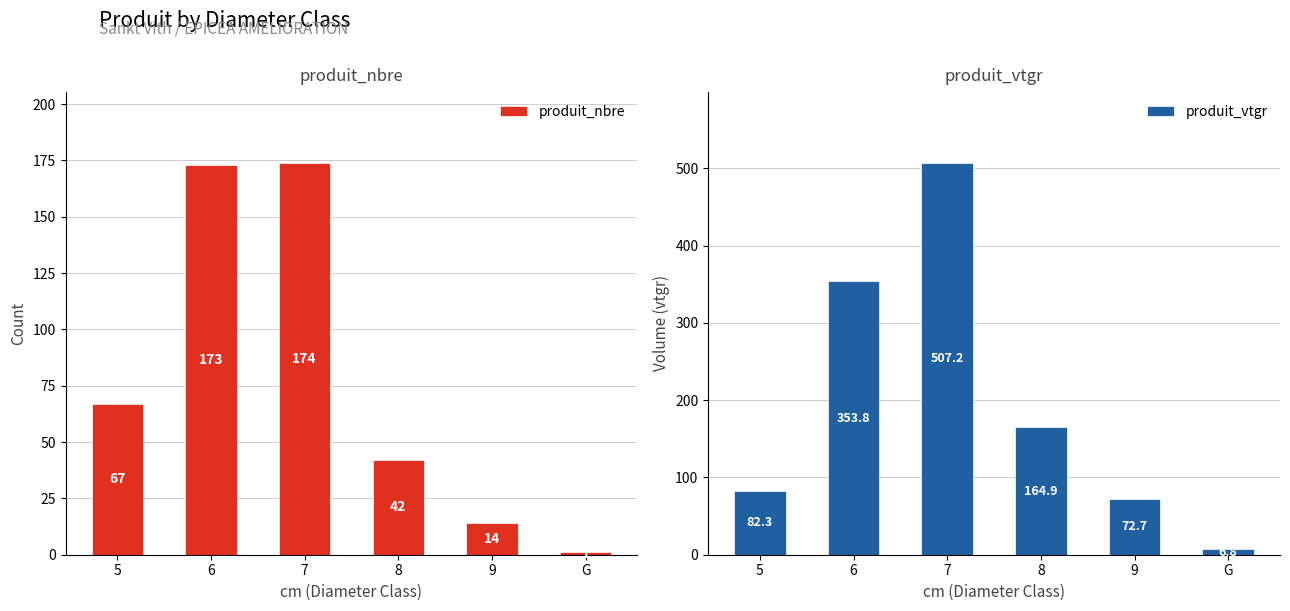

List the series in order of their peak value, lowest first.

produit_nbre, produit_vtgr